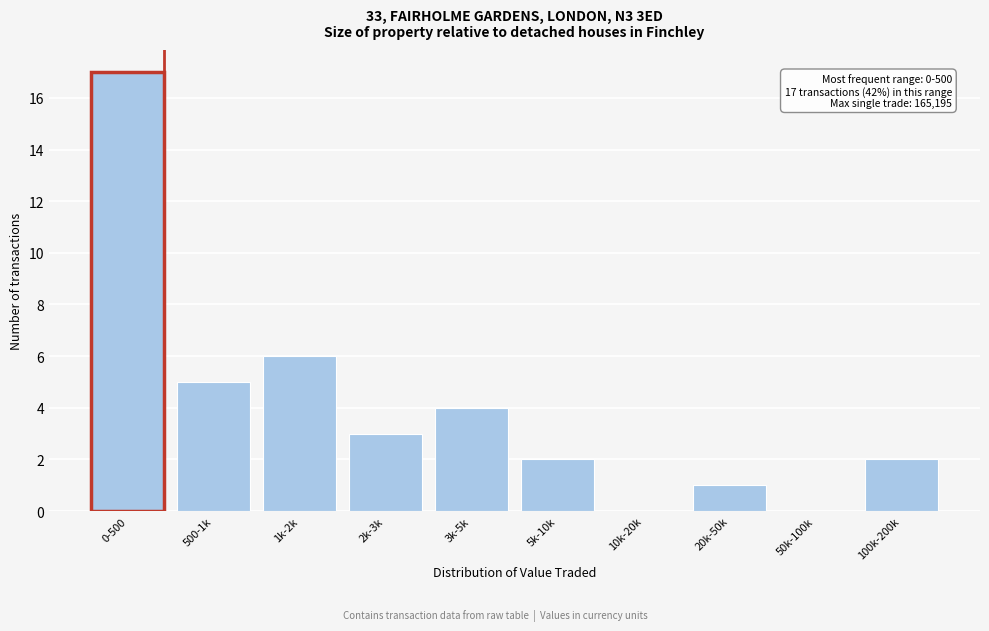

Reading right to left, list all the values displayed in this chart.

100k-200k=2	50k-100k=0	20k-50k=1	10k-20k=0	5k-10k=2	3k-5k=4	2k-3k=3	1k-2k=6	500-1k=5	0-500=17